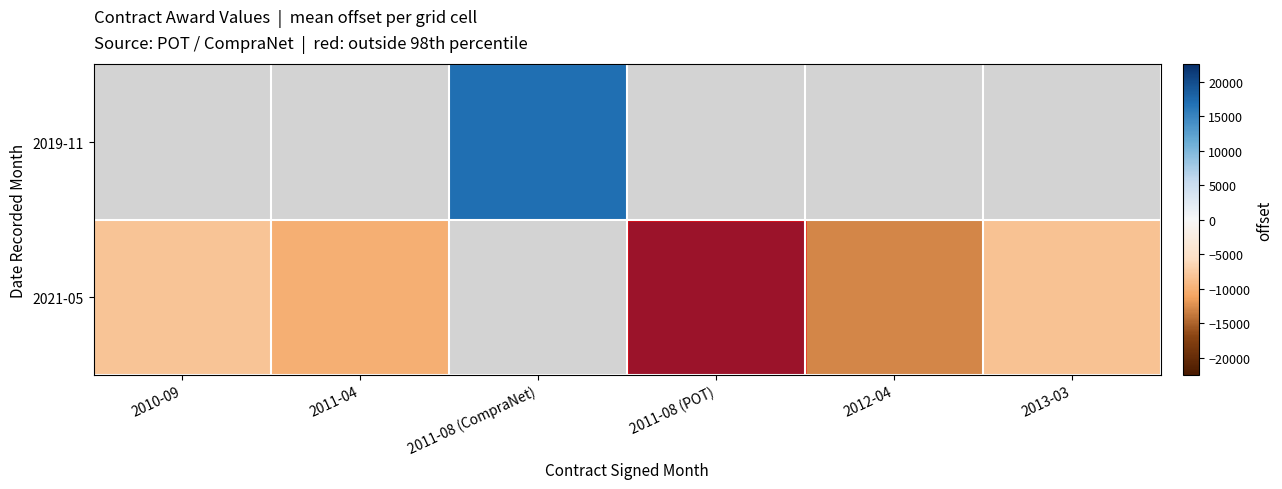

Where does the 2021-05 series first go above -8305?

2010-09